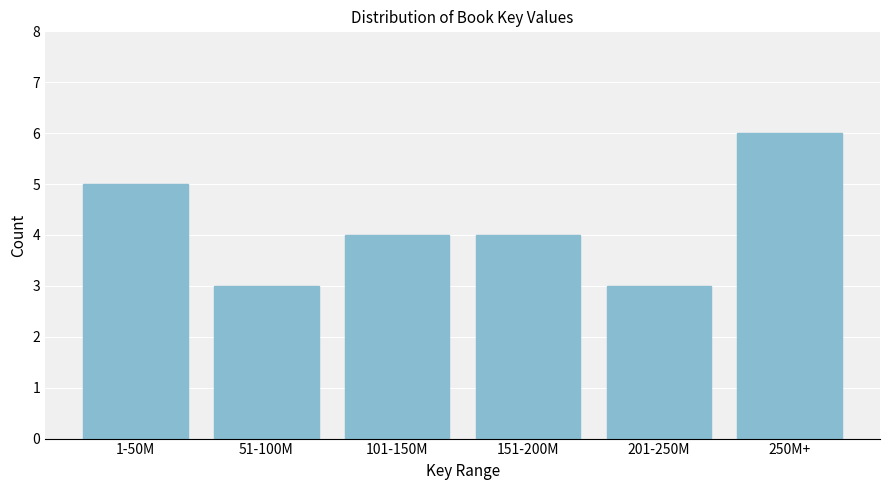

Reading left to right, transcribe all the data shown in this chart.

5	3	4	4	3	6